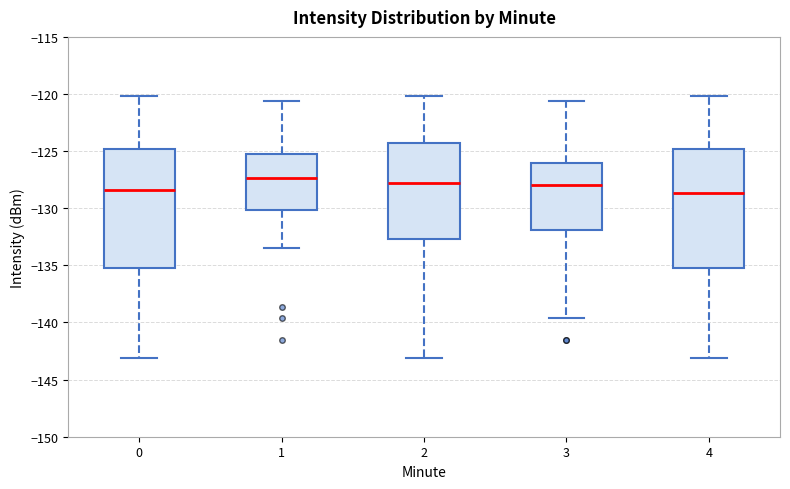

Reading left to right, transcribe this box plot: for each box, give where its median line is, the range the box spans, and where its two whiskers end, as read against the y-axis. The values are not printed on the chart, so give them approximately, as read against the axis.

0: median -128.5, box -135.0 to -125.0, whiskers -143.0 to -120.0
1: median -127.5, box -130.0 to -125.5, whiskers -133.5 to -120.5
2: median -128.0, box -132.5 to -124.5, whiskers -143.0 to -120.0
3: median -128.0, box -132.0 to -126.0, whiskers -139.5 to -120.5
4: median -128.5, box -135.0 to -125.0, whiskers -143.0 to -120.0